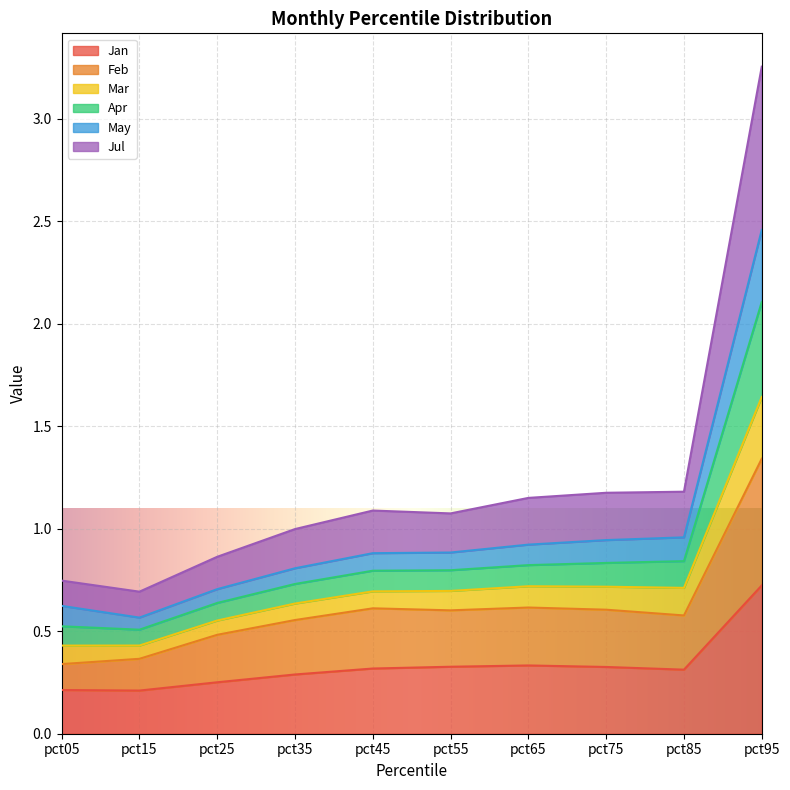

What are all the series names shown in the legend?

Jan, Feb, Mar, Apr, May, Jul